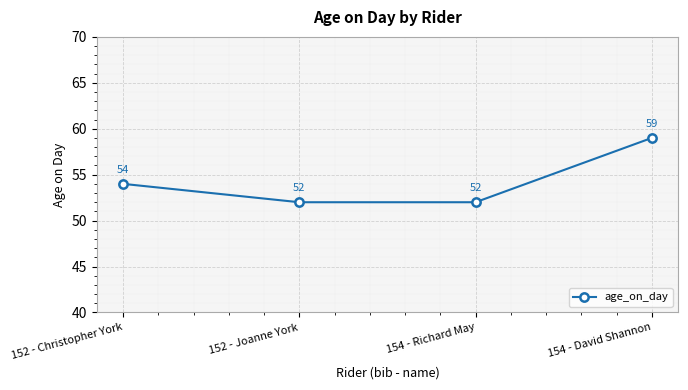

Approximately how many times larger is the value at 154 - David Shannon compared to 152 - Christopher York?

1.1